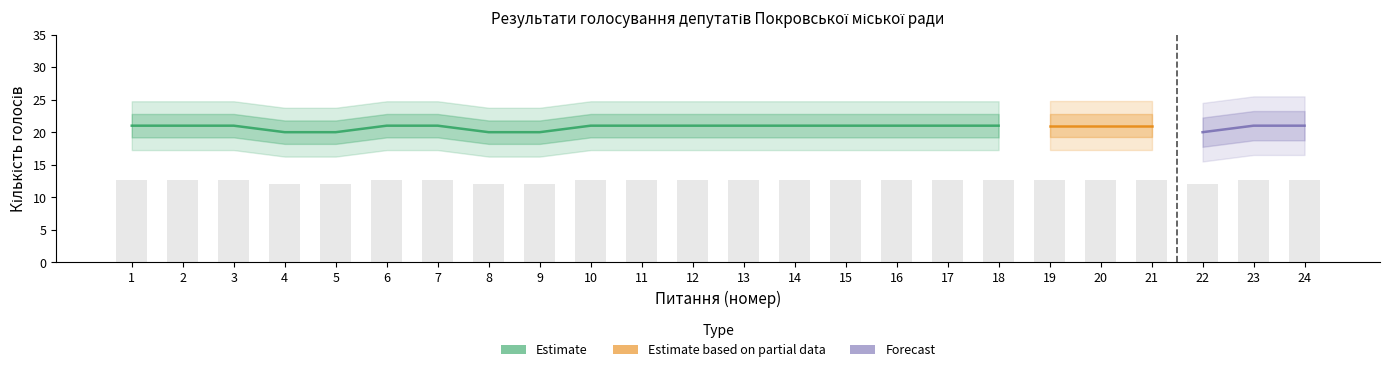

What is the maximum value shown in the chart?

21